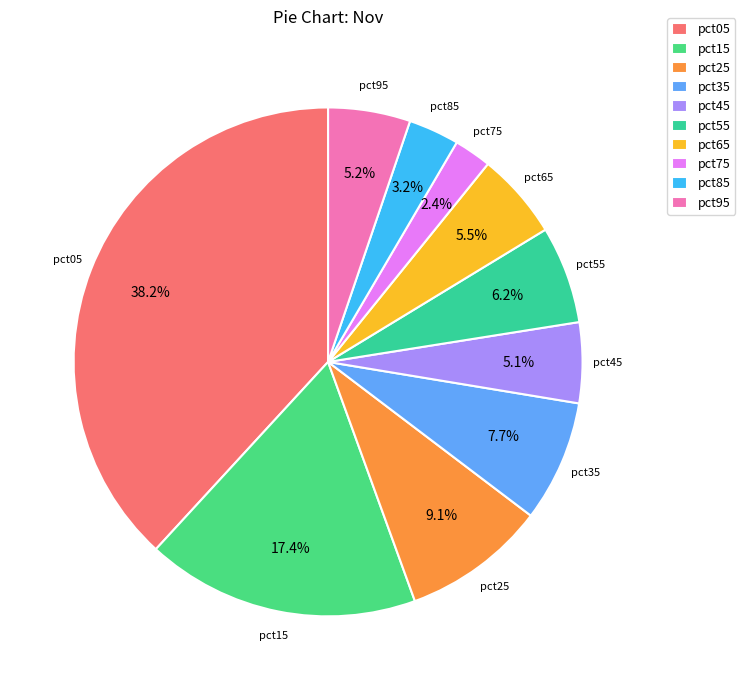

How many slices are in this pie chart?

10